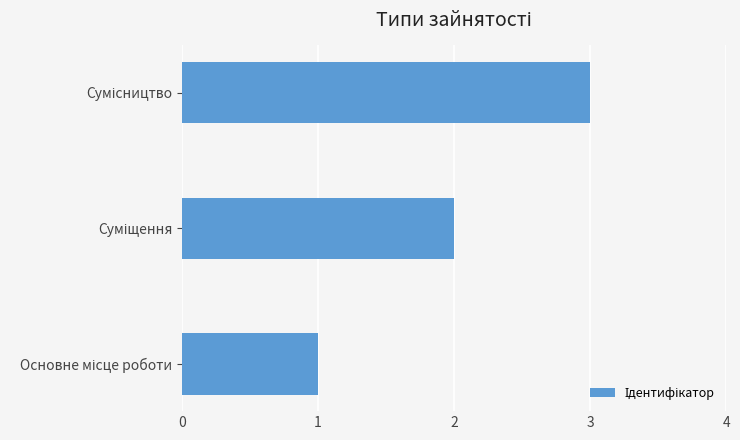

What is the maximum value shown in the chart?

3